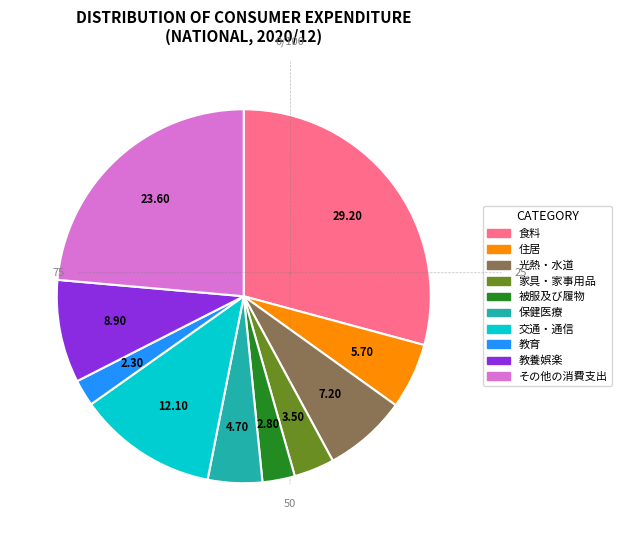

Which slice is the largest?

食料